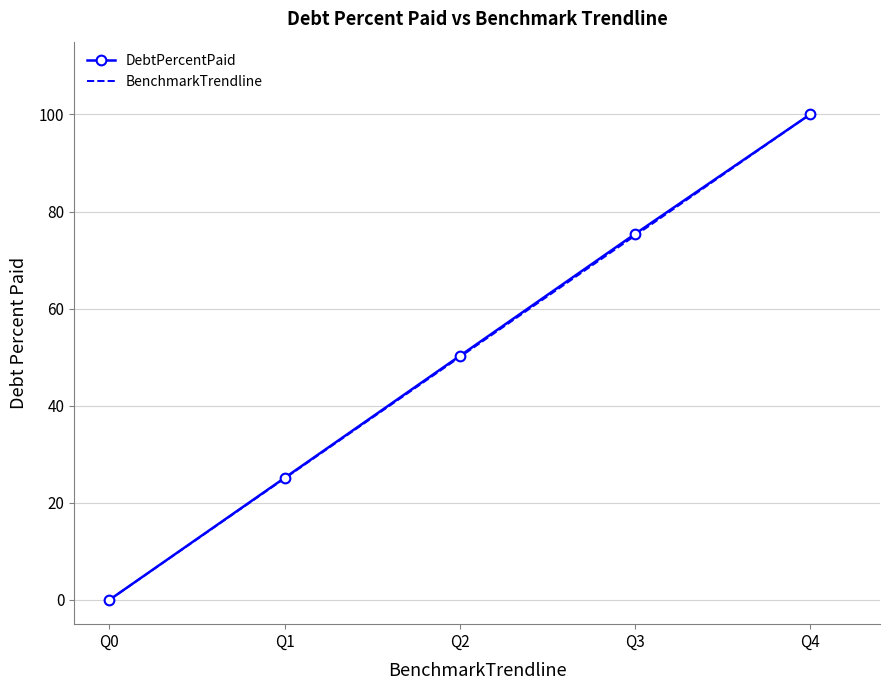

Is it true that DebtPercentPaid equals 75.3 at Q3?

True